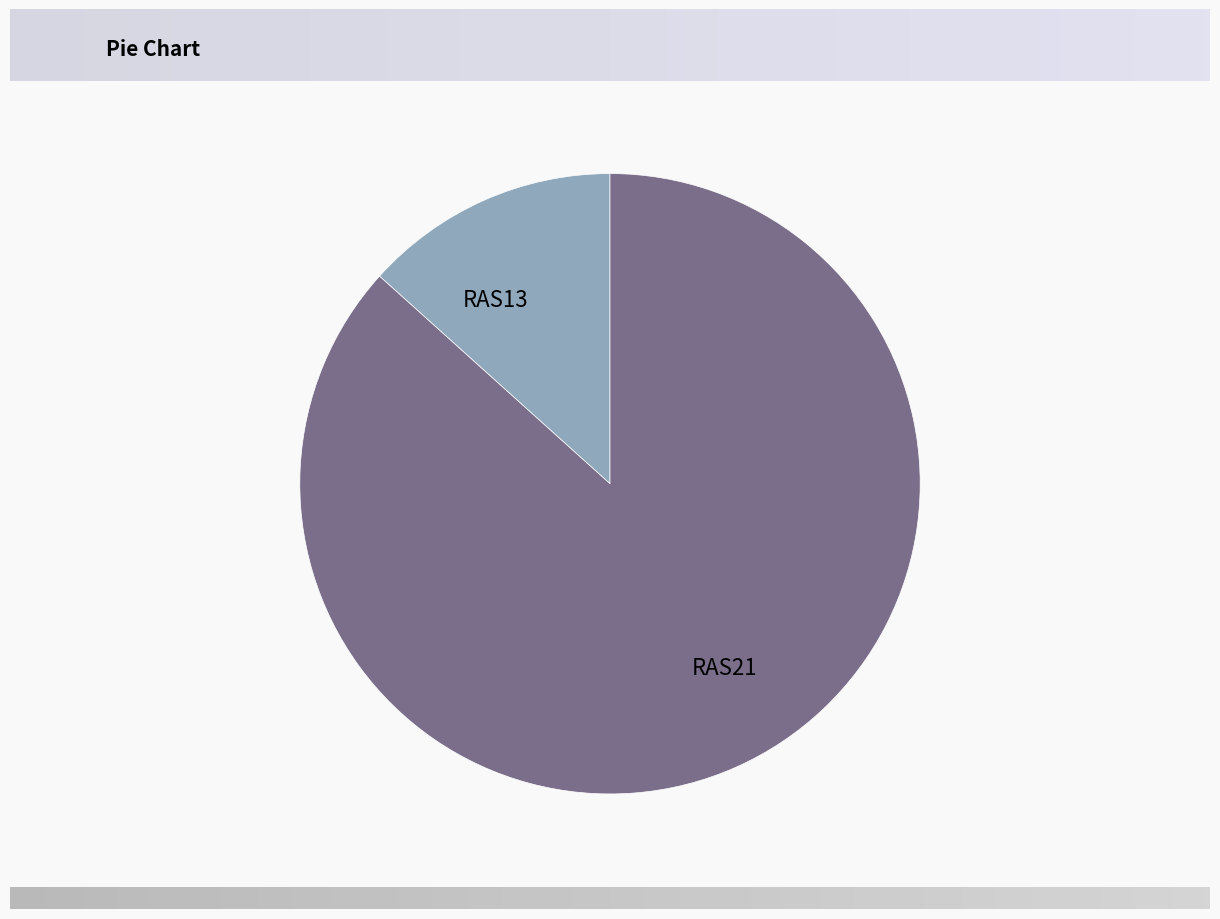

Between RAS13 and RAS21, which is larger?

RAS21